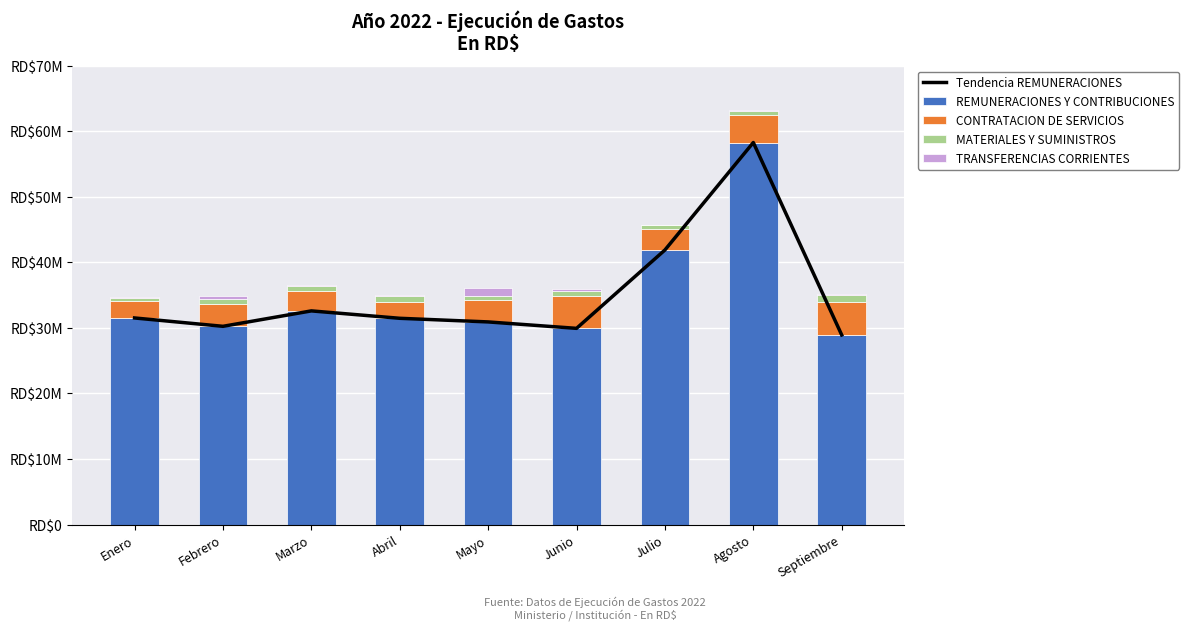

Reading right to left, what are all the values shown in this chart?

Tendencia REMUNERACIONES: 28932419.4	58300138.7	41899099.6	29938144.2	30919974.6	31474096.7	32603332.3	30249608.1	31524107.7
REMUNERACIONES Y CONTRIBUCIONES: 28932419.4	58300138.7	41899099.6	29938144.2	30919974.6	31474096.7	32603332.3	30249608.1	31524107.7
CONTRATACION DE SERVICIOS: 5061980.3	4123232.8	3203469.9	4895546.3	3331629.7	2539508.1	3045952.4	3438524.2	2559585.1
MATERIALES Y SUMINISTROS: 1013392.6	732669.0	662478.9	769474.4	625245.0	810868.6	759689.3	678504.9	513277.0
TRANSFERENCIAS CORRIENTES: 195714.8	145074.8	0.0	405144.8	1221381.2	153448.8	77813.8	538114.1	106468.8